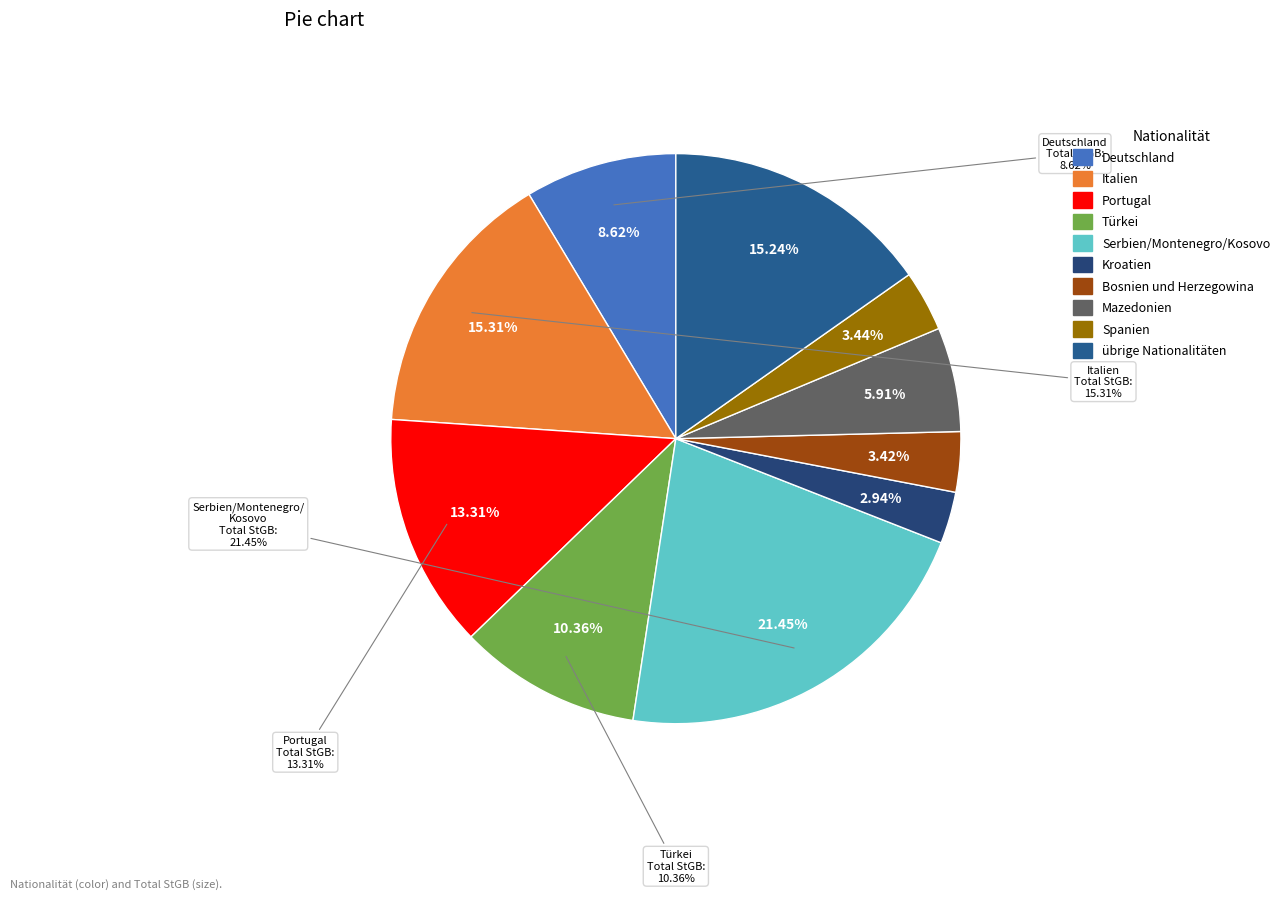

Is Spanien the majority of the pie?

No